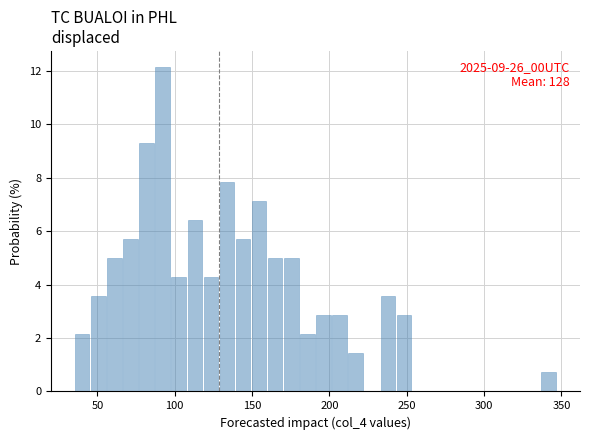

Read against the x-axis, roughly where is the centre of the tallest bar?

90